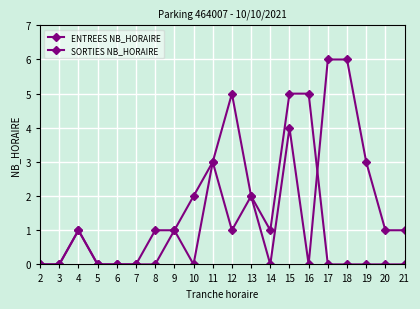

How many lines are shown in the chart?

2